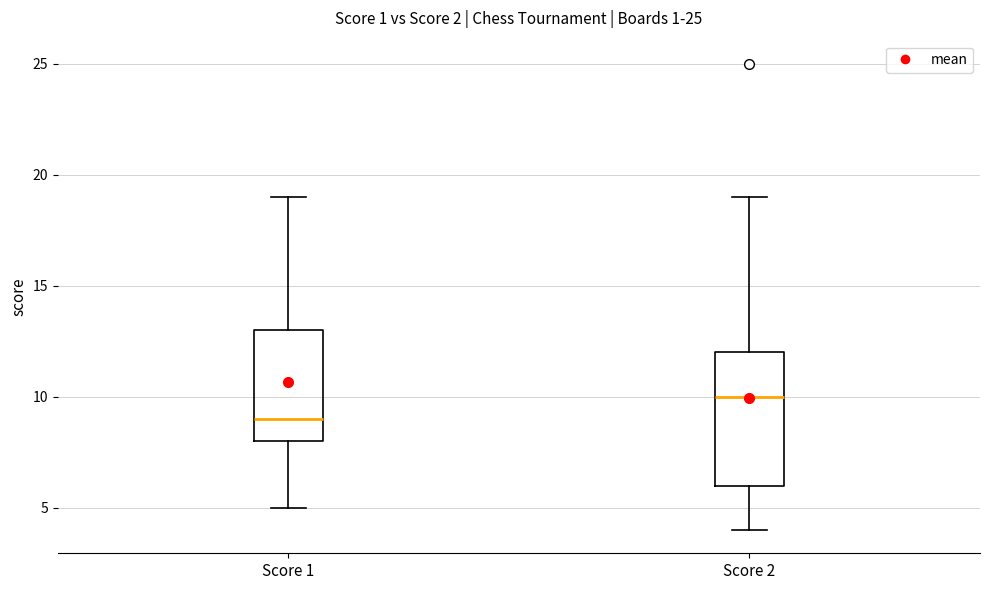

Reading left to right, read every box against the y-axis: the position of its median line, the range the box covers, and the ends of its whiskers. The values are not printed on the chart, so give them approximately, as read against the axis.

Score 1: median 9, box 8 to 13, whiskers 5 to 19
Score 2: median 10, box 6 to 12, whiskers 4 to 19